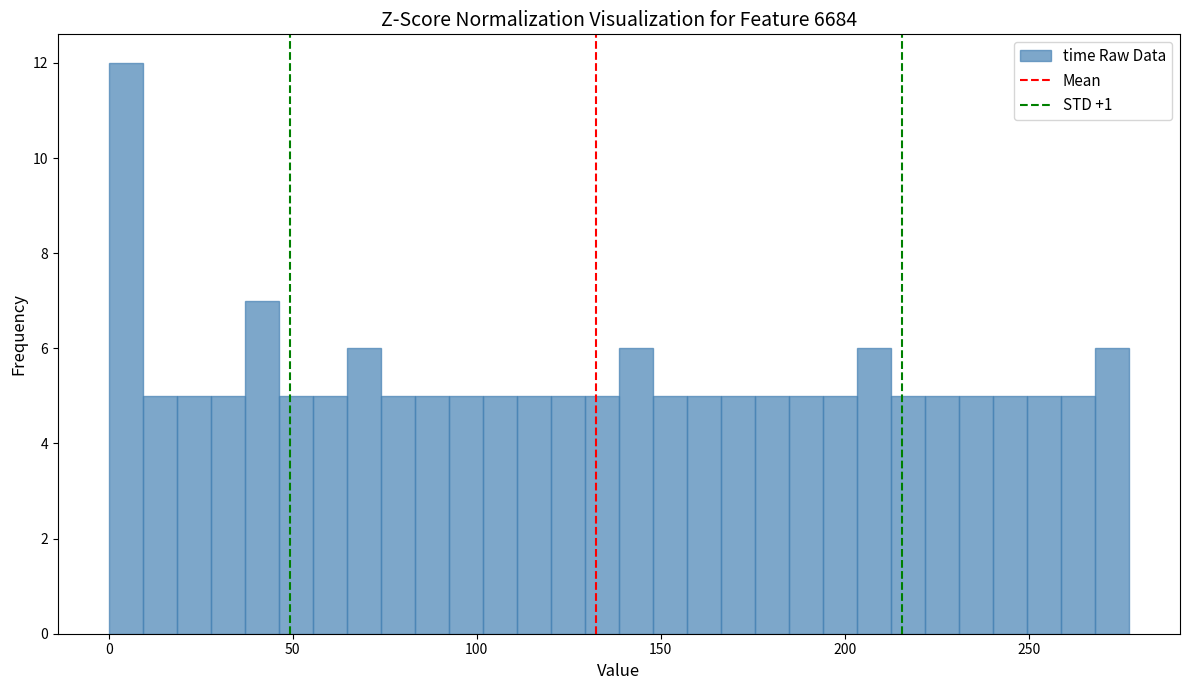

Read against the x-axis, roughly where is the centre of the tallest bar?

5